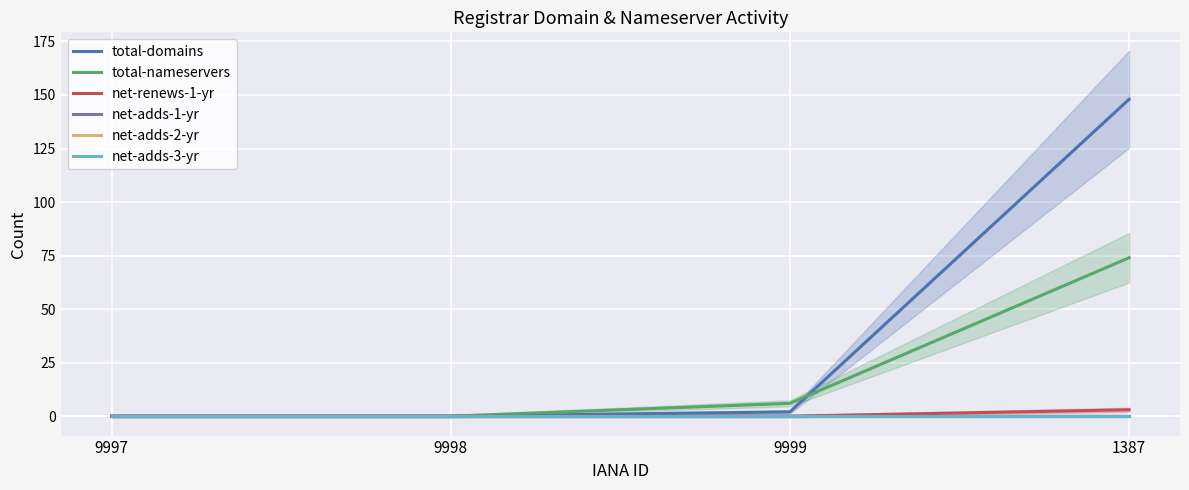

At how many categories does at least one series exceed 109?

1